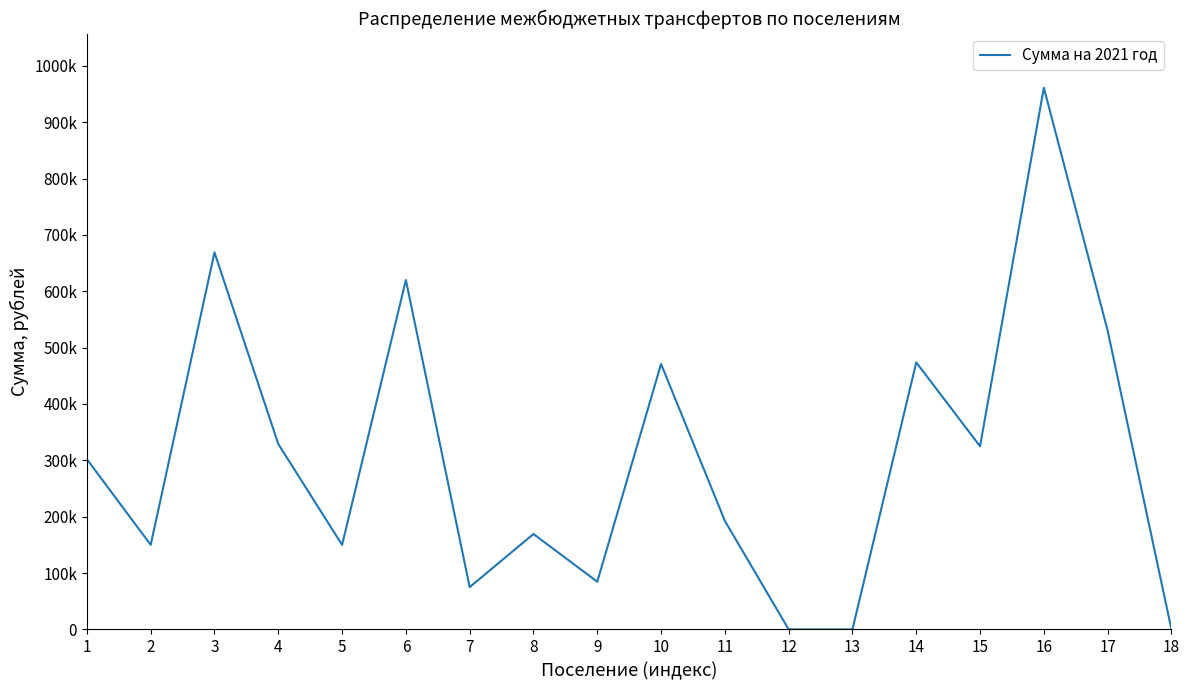

Does the chart display data point markers on the line(s)?

No